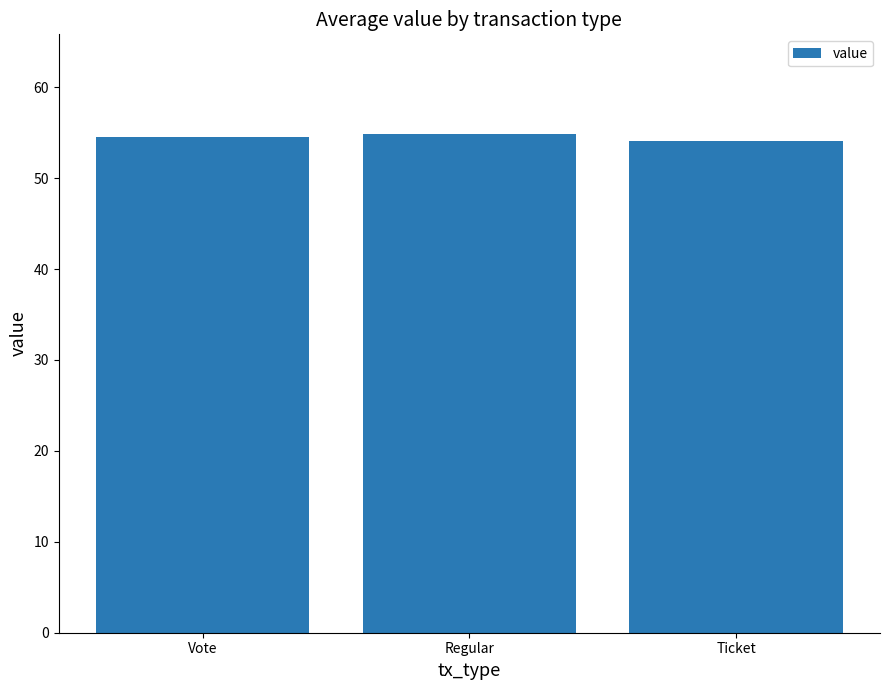

What is the smallest value displayed?

54.1